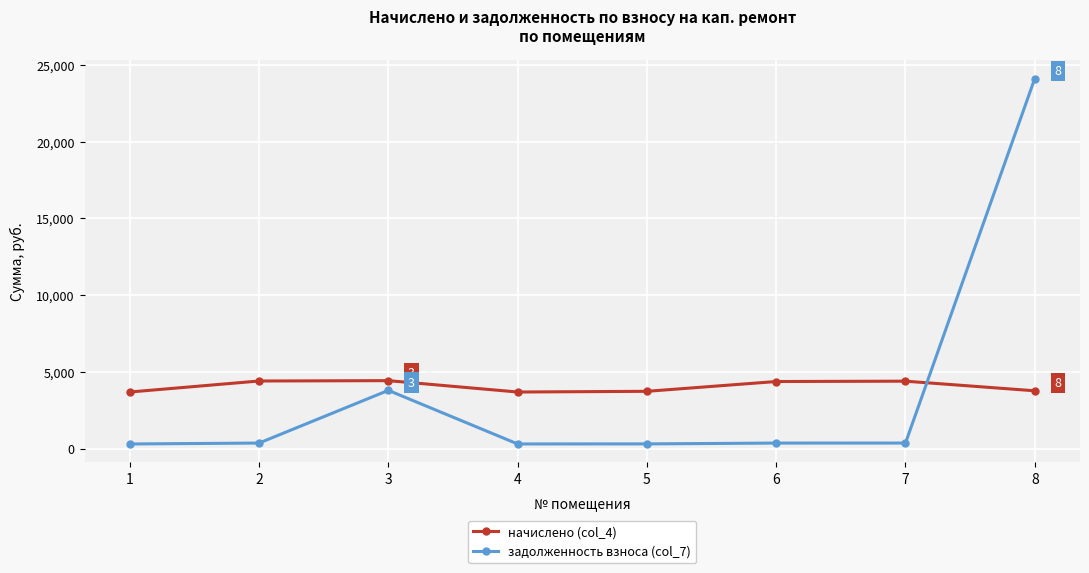

What is the greatest value displayed?

24103.8